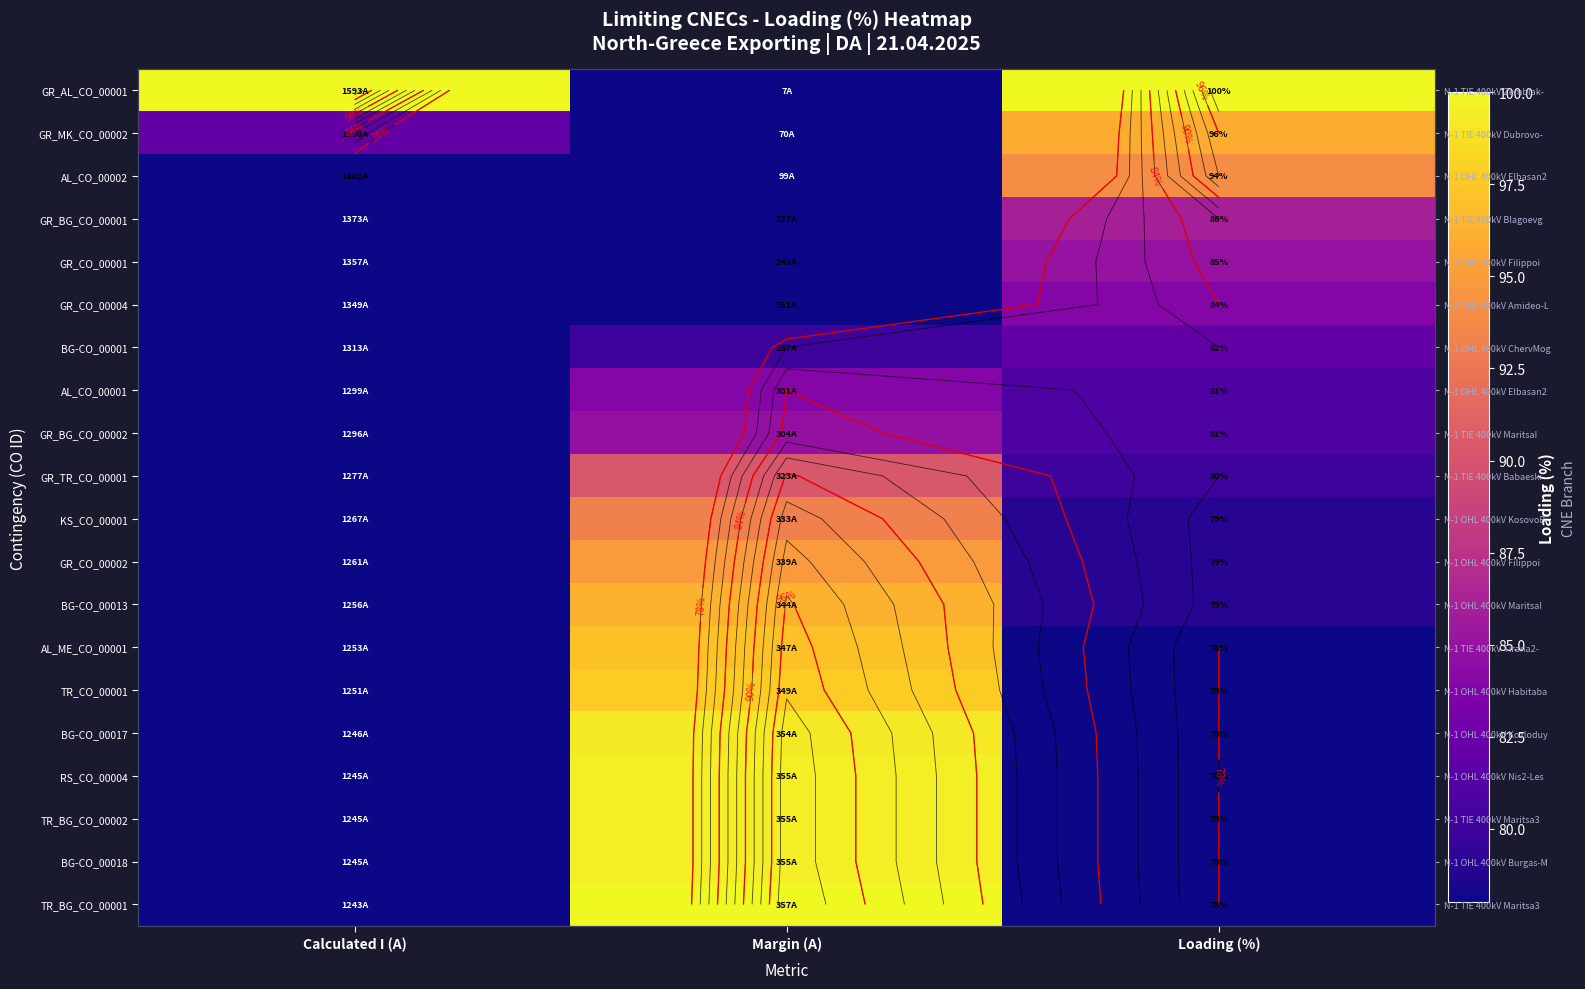

At Calculated I (A), list the series in order from smallest to largest.

TR_BG_CO_00001, RS_CO_00004, TR_BG_CO_00002, BG-CO_00018, BG-CO_00017, TR_CO_00001, AL_ME_CO_00001, BG-CO_00013, GR_CO_00002, KS_CO_00001, GR_TR_CO_00001, GR_BG_CO_00002, AL_CO_00001, BG-CO_00001, GR_CO_00004, GR_CO_00001, GR_BG_CO_00001, AL_CO_00002, GR_MK_CO_00002, GR_AL_CO_00001